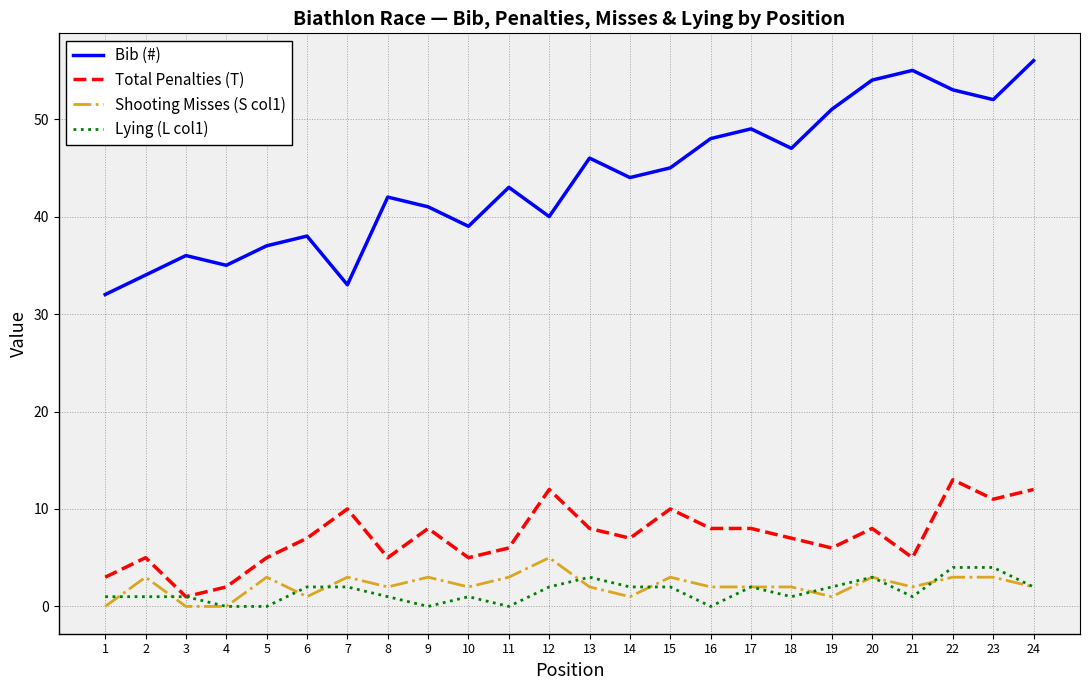

True or false: Total Penalties (T) and Shooting Misses (S col1) intersect in this chart.

False